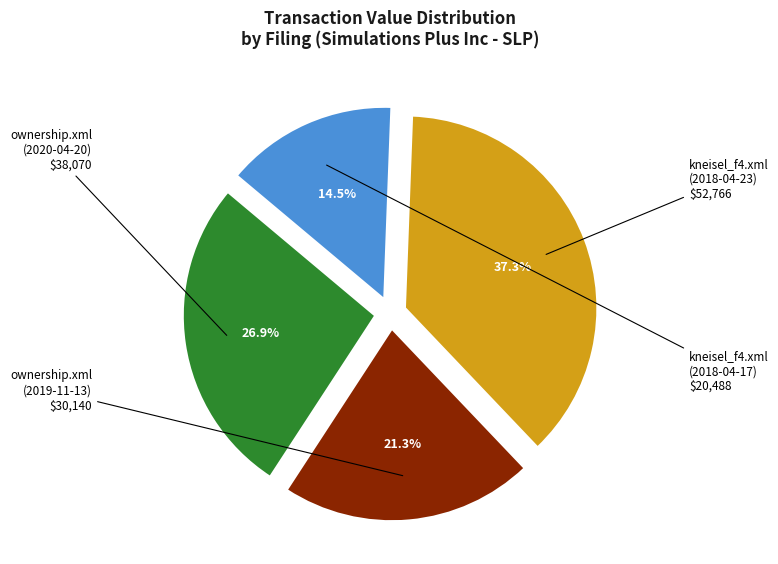

What is the smallest slice in the pie chart?

kneisel_f4.xml (2018-04-17)